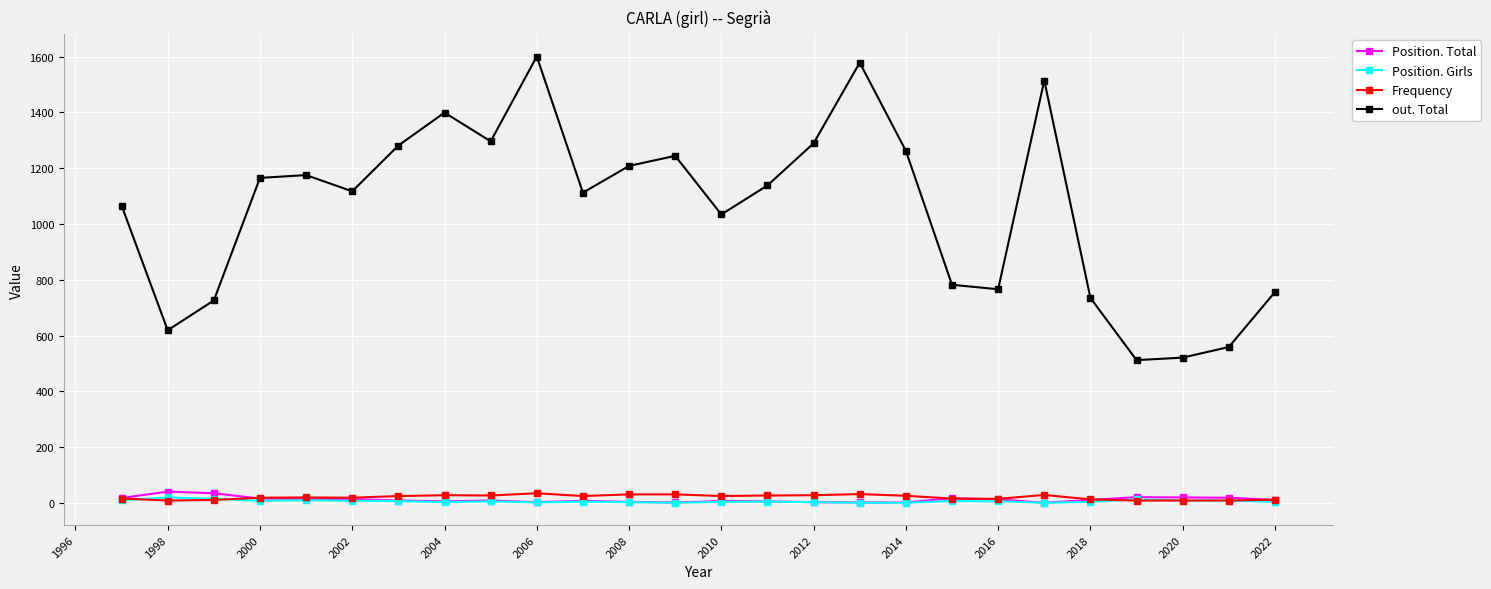

Which series has the largest range (max minus min)?

out. Total